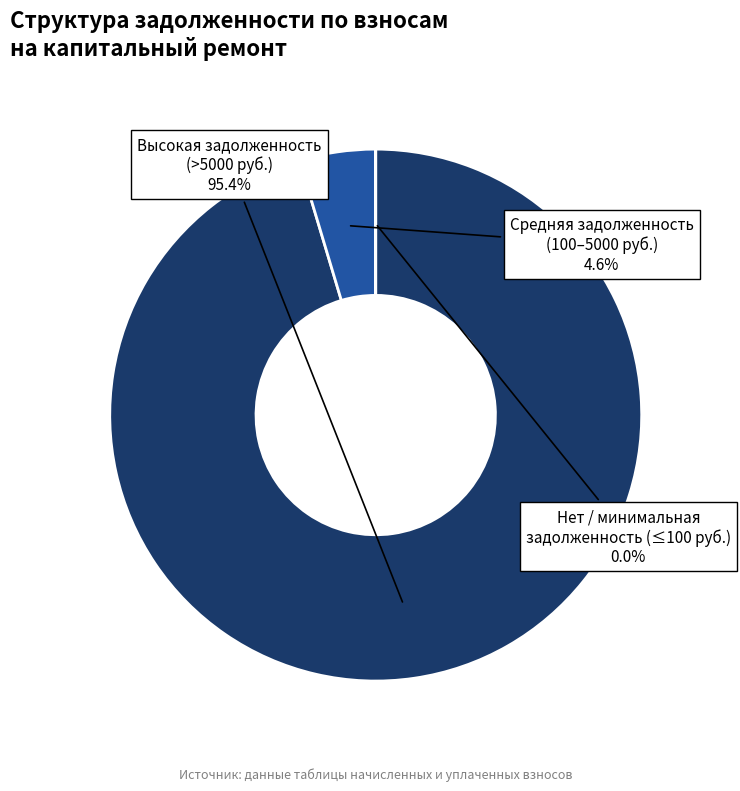

Is there any slice that represents more than half of the pie?

Yes